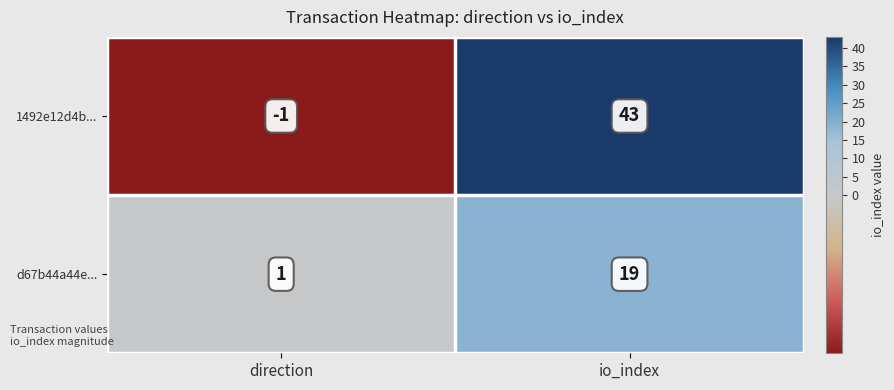

The d67b44a44e... series shows 2 at direction. True or false?

False